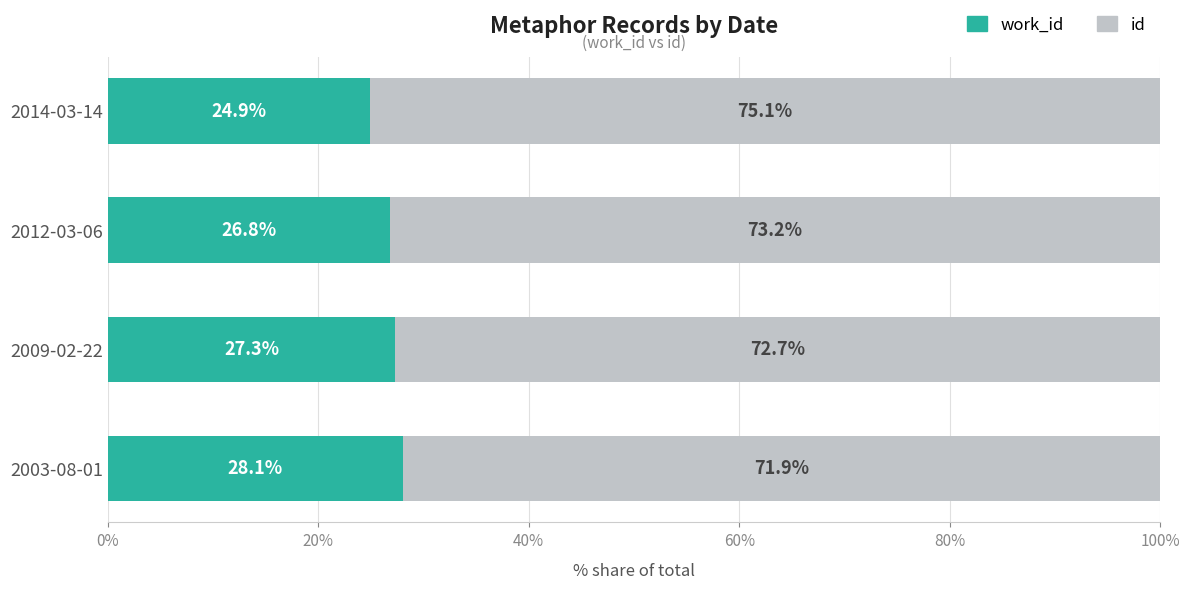

What is the total value across all series at 2012-03-06?

100.0